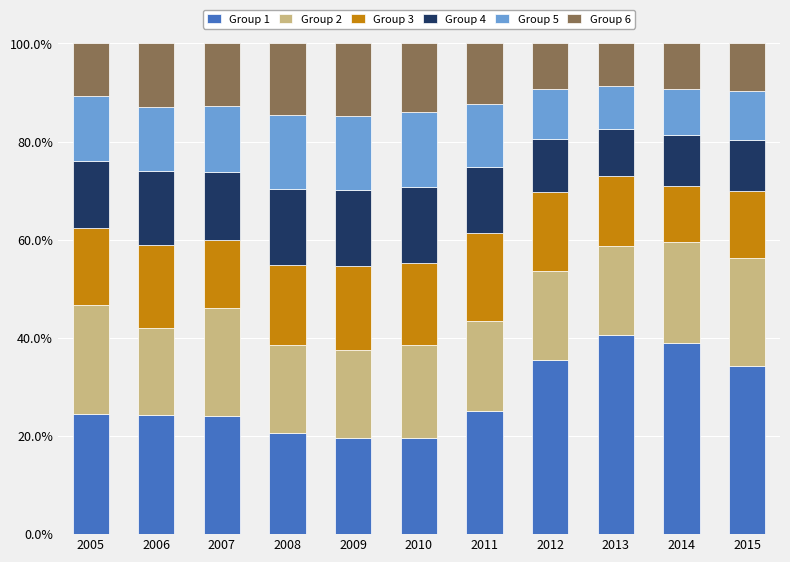

Are the bars grouped side by side (vs. stacked)?

No